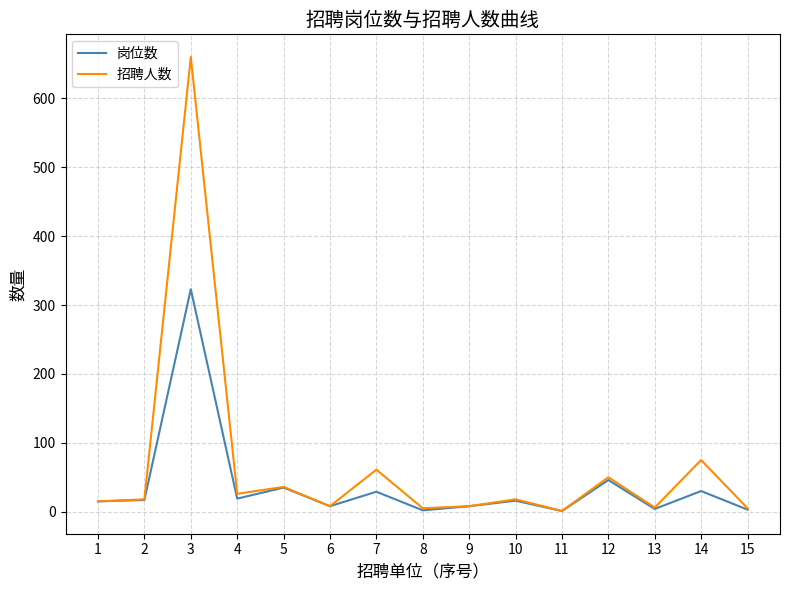

At which category is the sum across all series the highest?

3